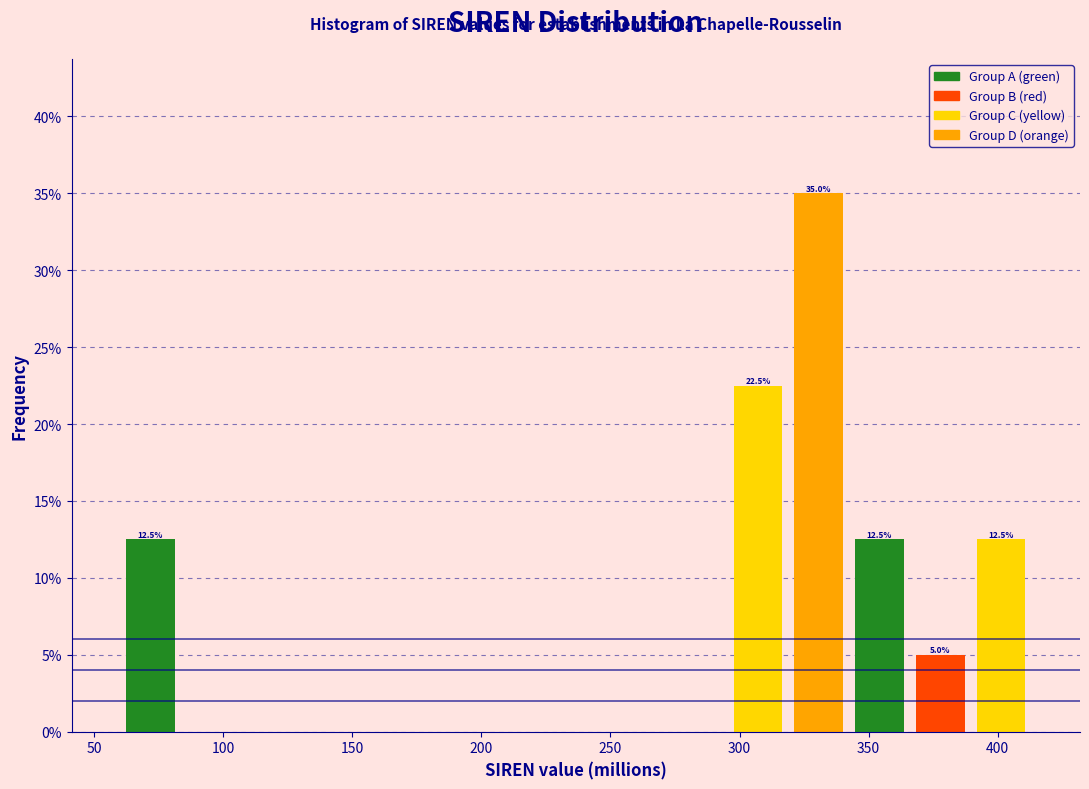

Over which range of the x-axis is the bar tallest?

320 to 340